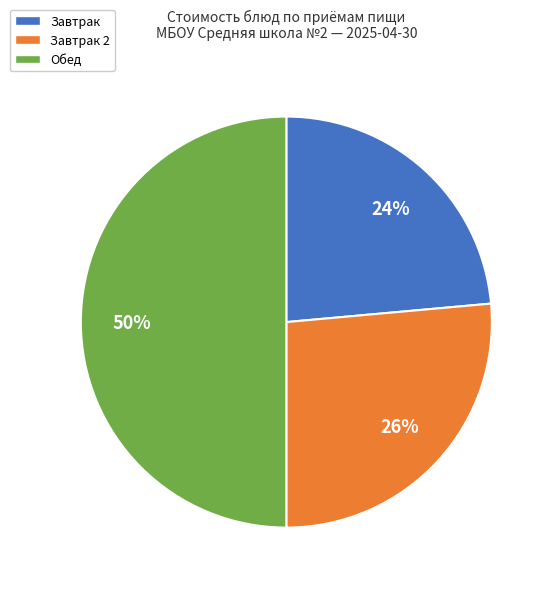

How many segments does this pie chart have?

3